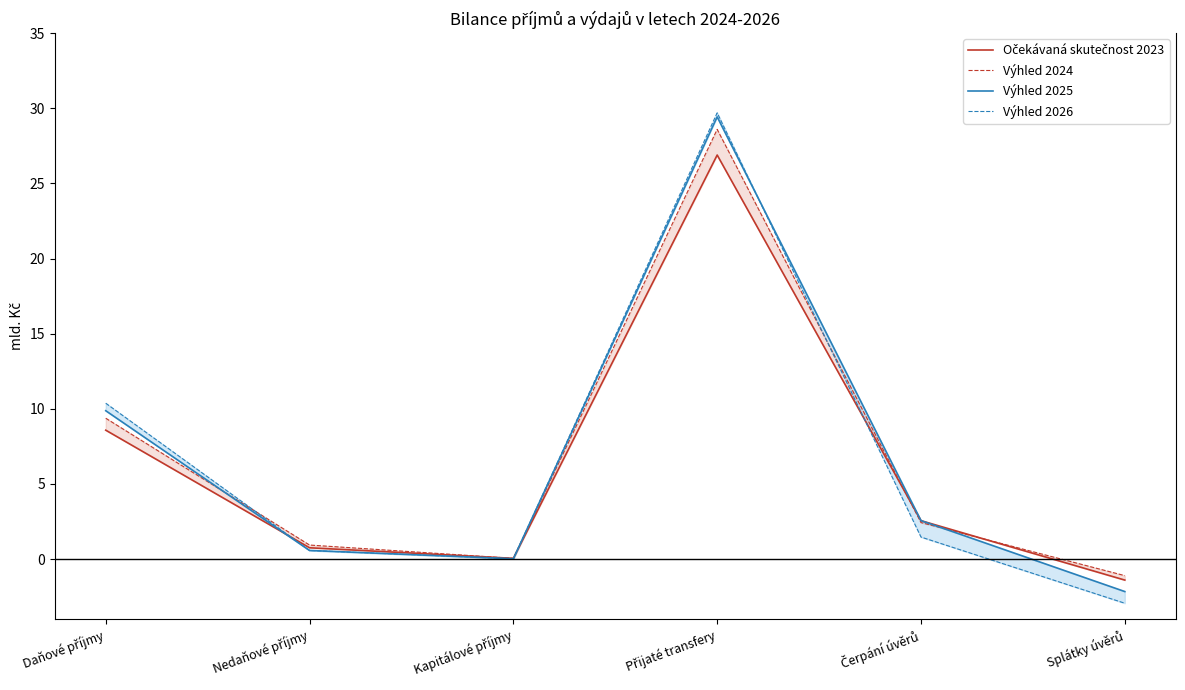

Which series has the largest range (max minus min)?

Výhled 2026